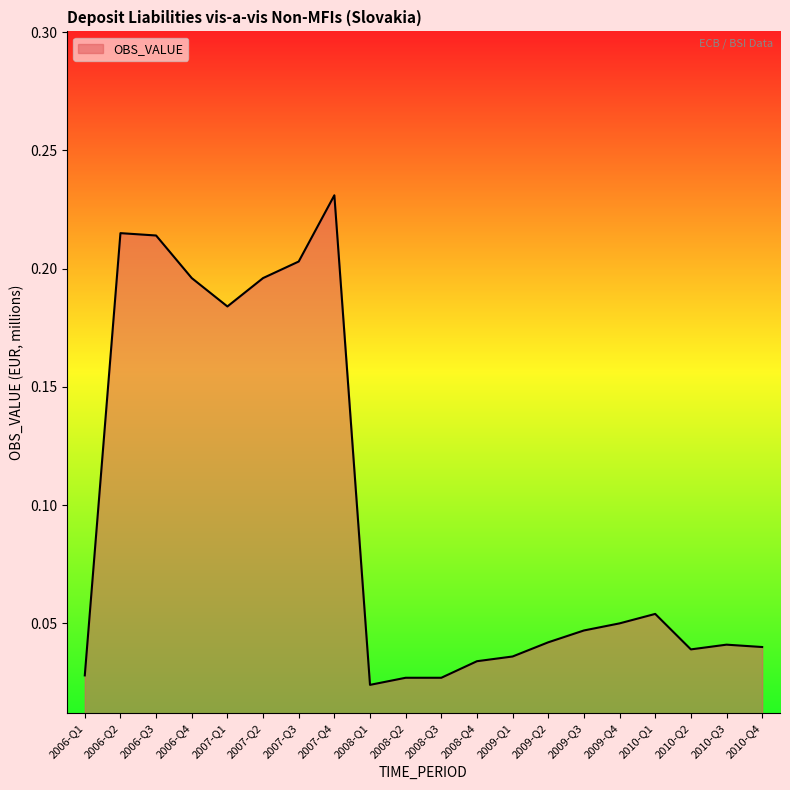

Which label corresponds to the largest value in the chart?

2007-Q4